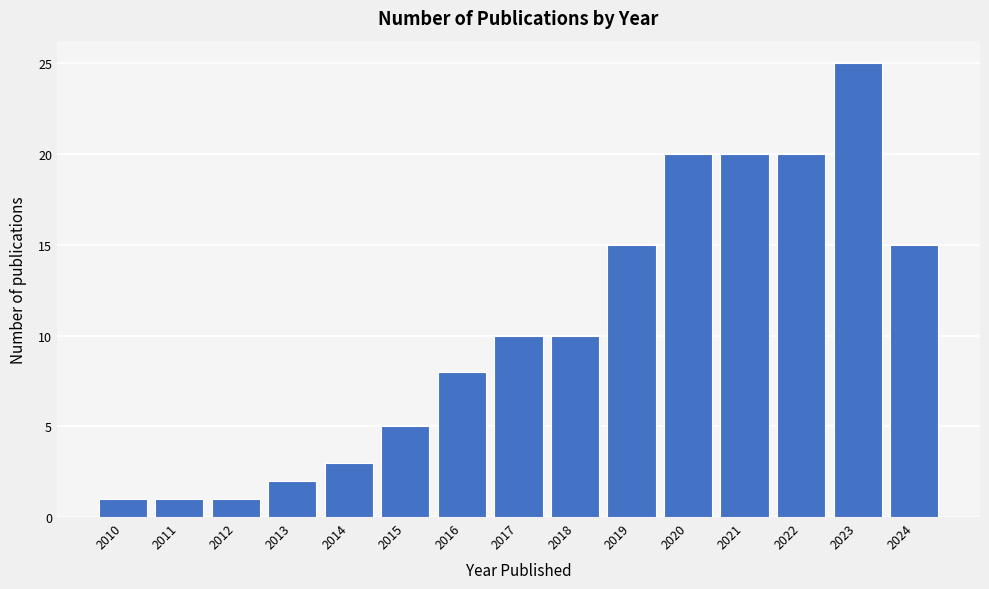

Reading left to right, extract all data points from this chart.

1	1	1	2	3	5	8	10	10	15	20	20	20	25	15